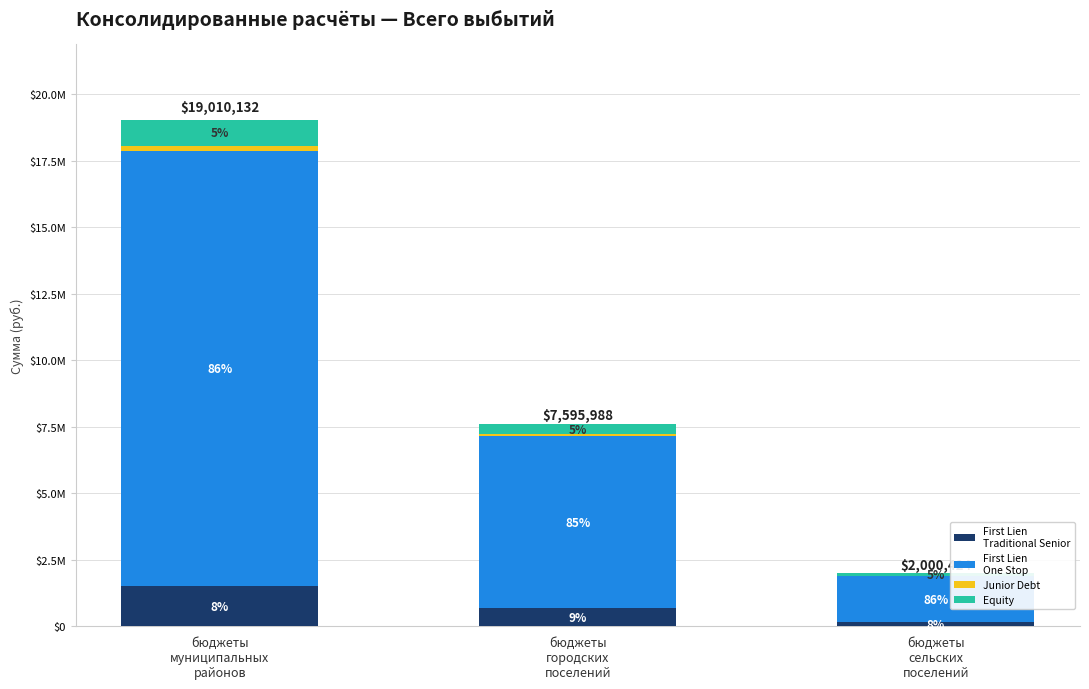

Are the bars grouped side by side (vs. stacked)?

No